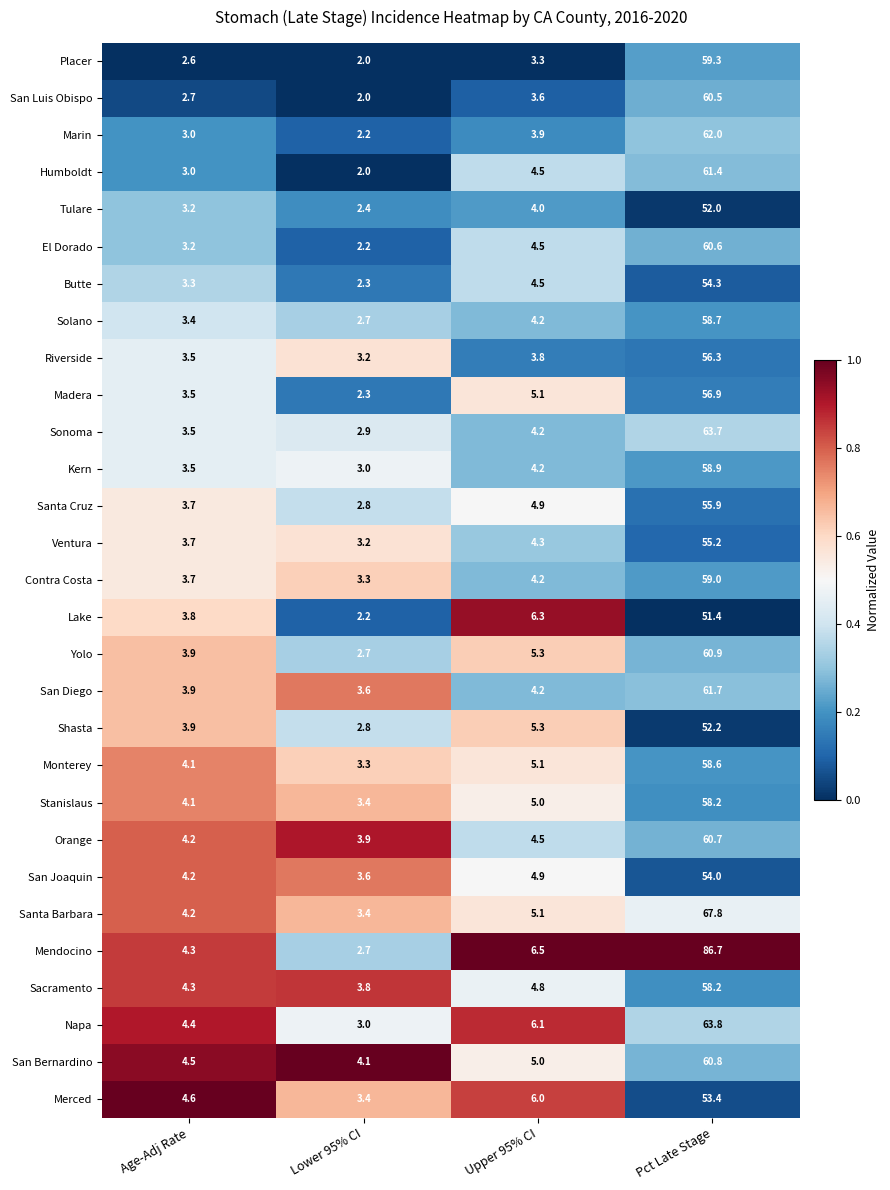

The Marin series shows 5.4 at Age-Adj Rate. True or false?

False